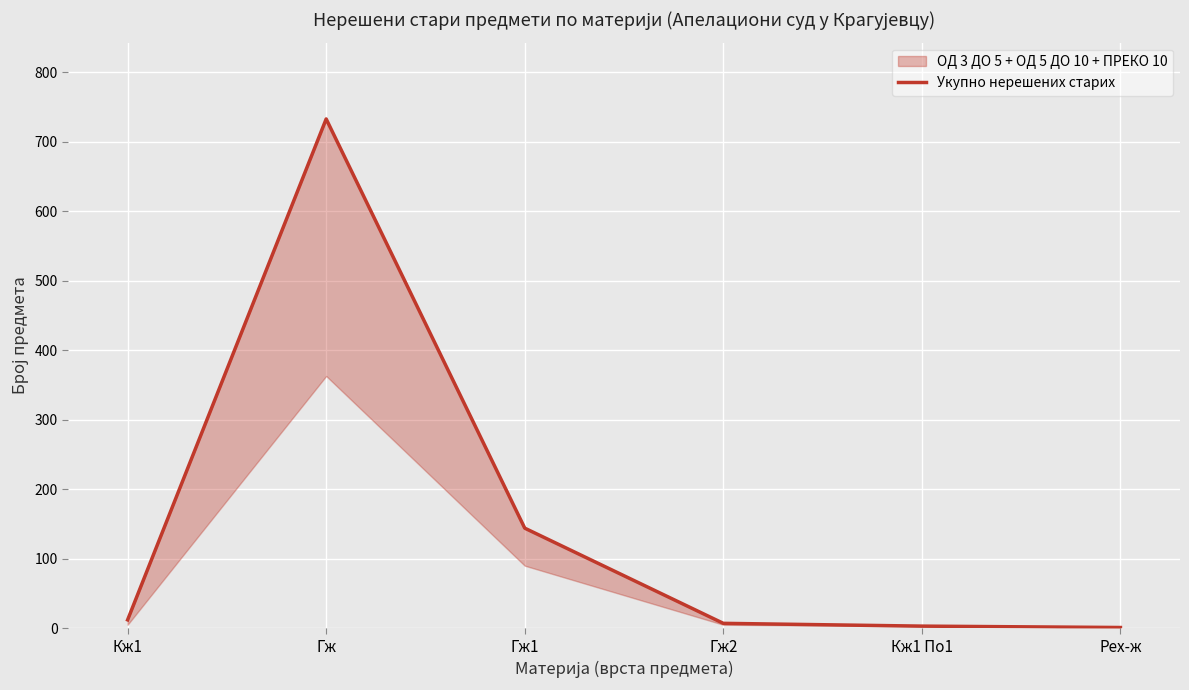

Reading left to right, extract all data points from this chart.

12	733	144	7	3	1